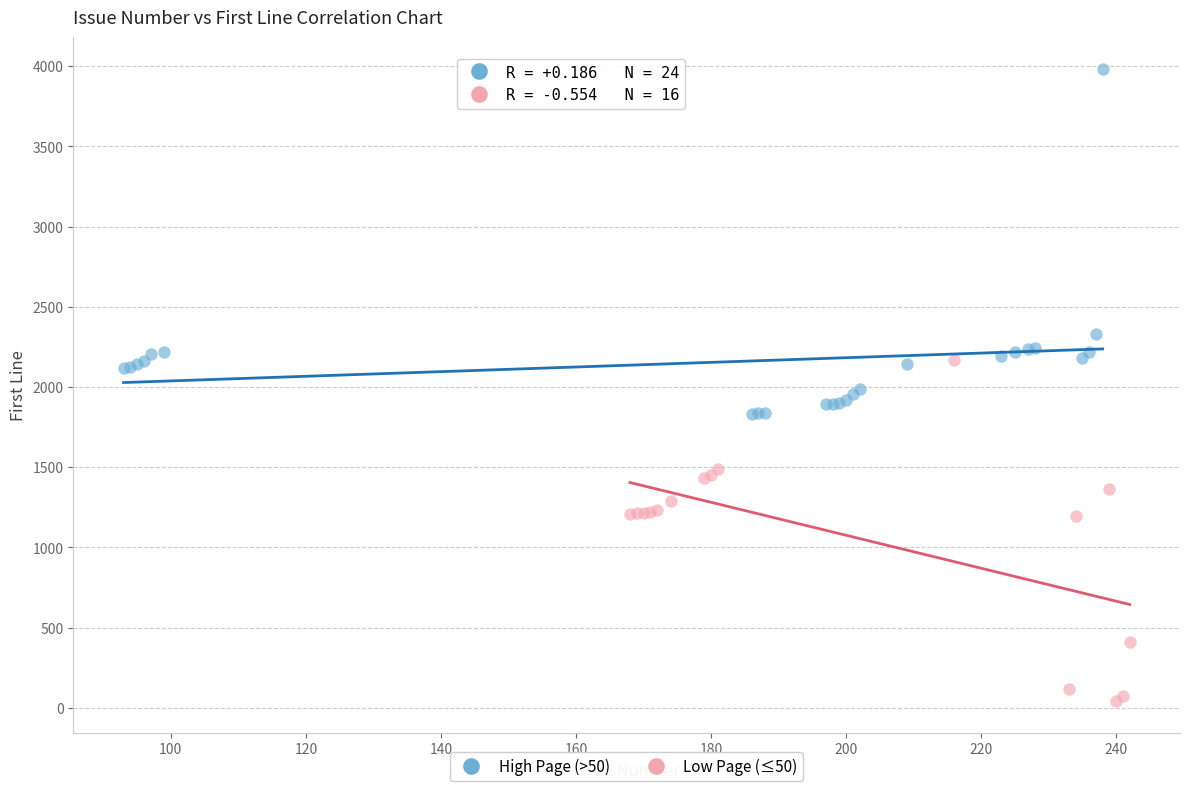

Which series reaches the minimum Y coordinate?

Low Page (≤50)